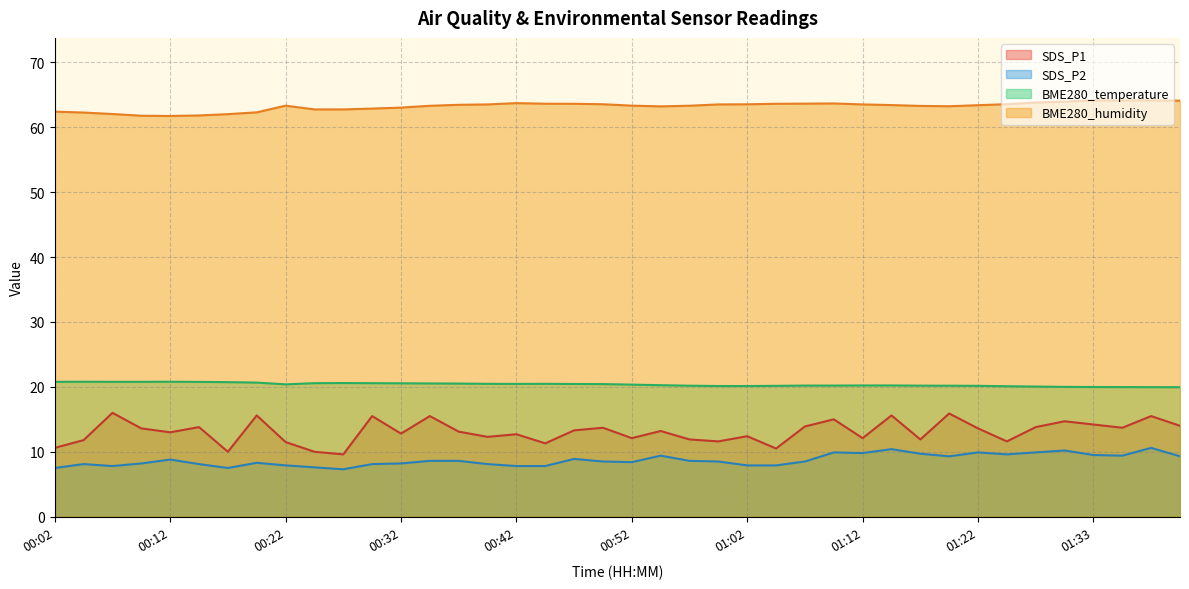

Is it true that BME280_humidity equals 105.1 at 00:22?

False